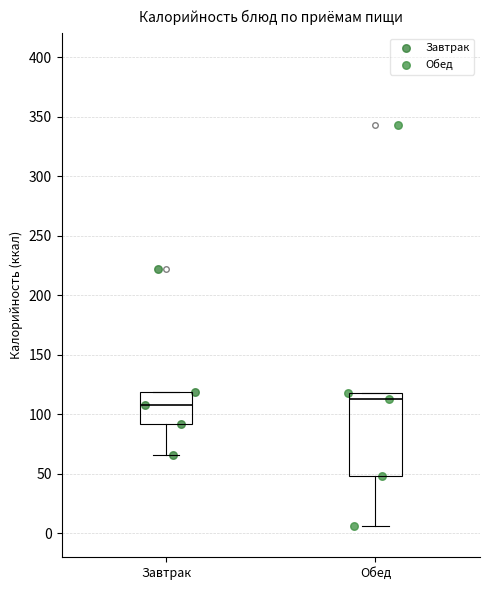

Where does the lower whisker of the box for Завтрак end on the y-axis? The values are not printed on the chart, so give them approximately, as read against the axis.

65